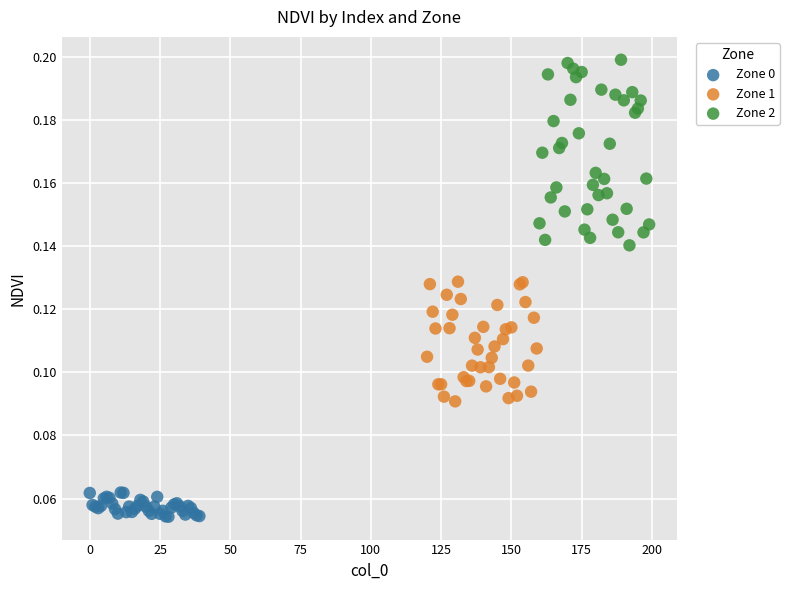

Which series contains the highest Y value?

Zone 2